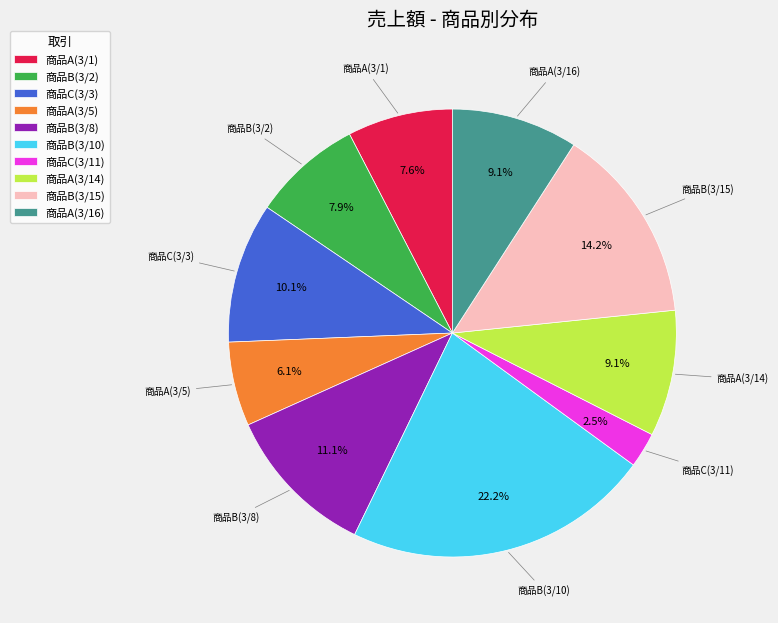

To the nearest percent, what is the average slice percentage?

10%